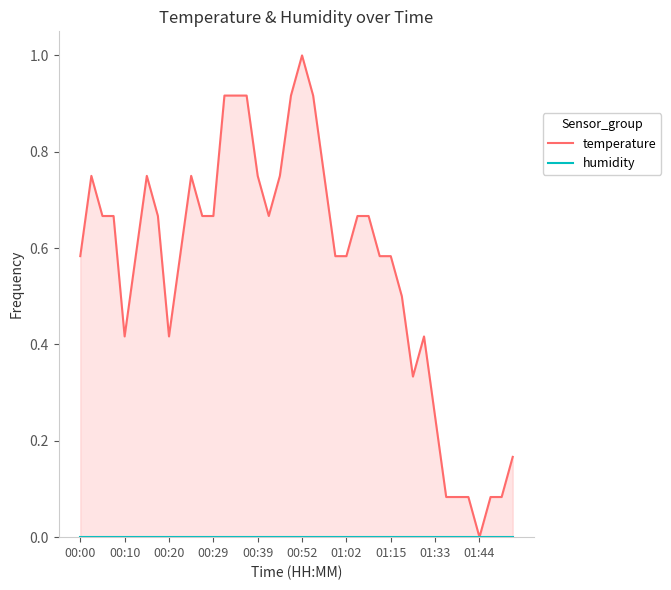

What is the average value of the temperature series?

0.6